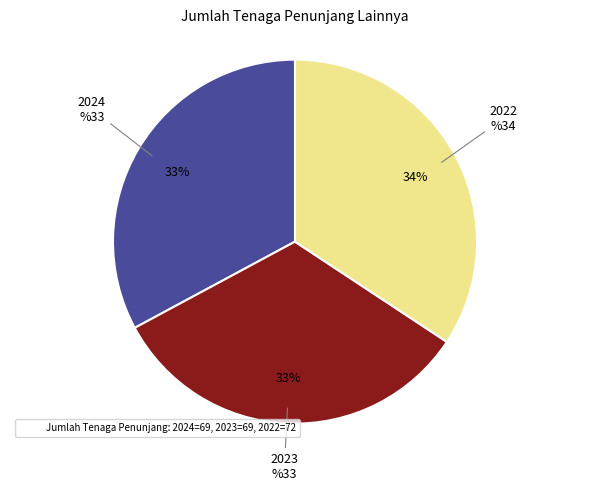

Rank the categories by value from lowest to highest.

2024, 2023, 2022